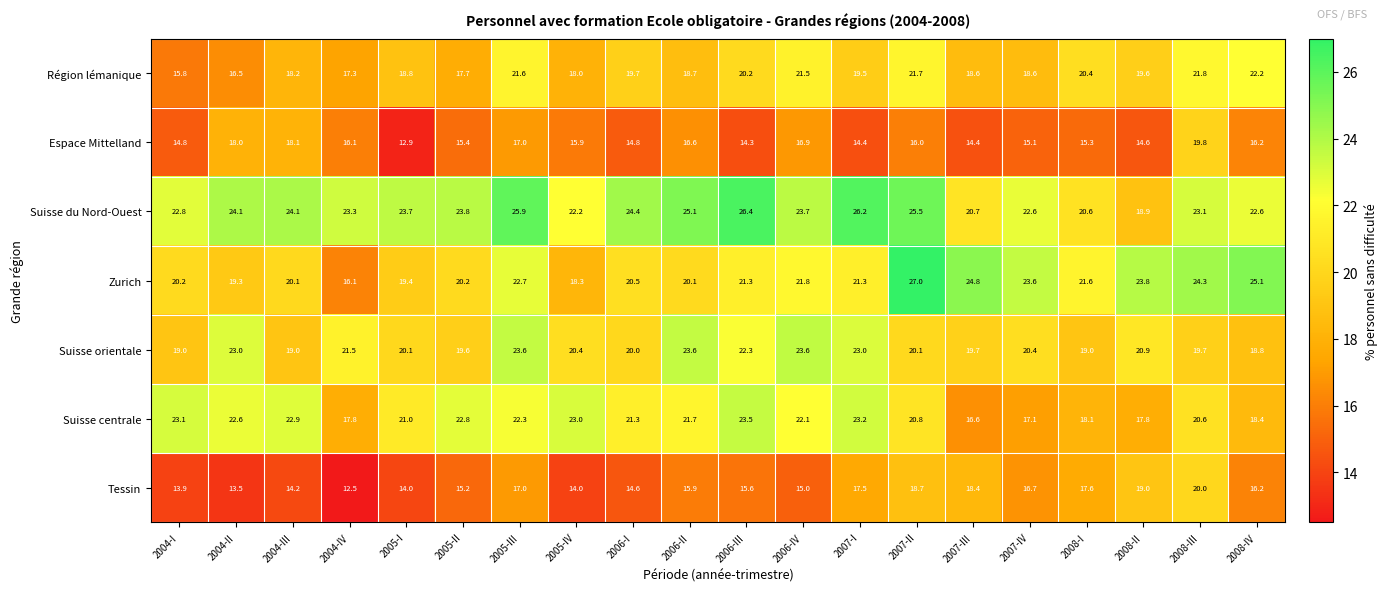

What is the approximate value of Tessin at 2006-I?

14.6